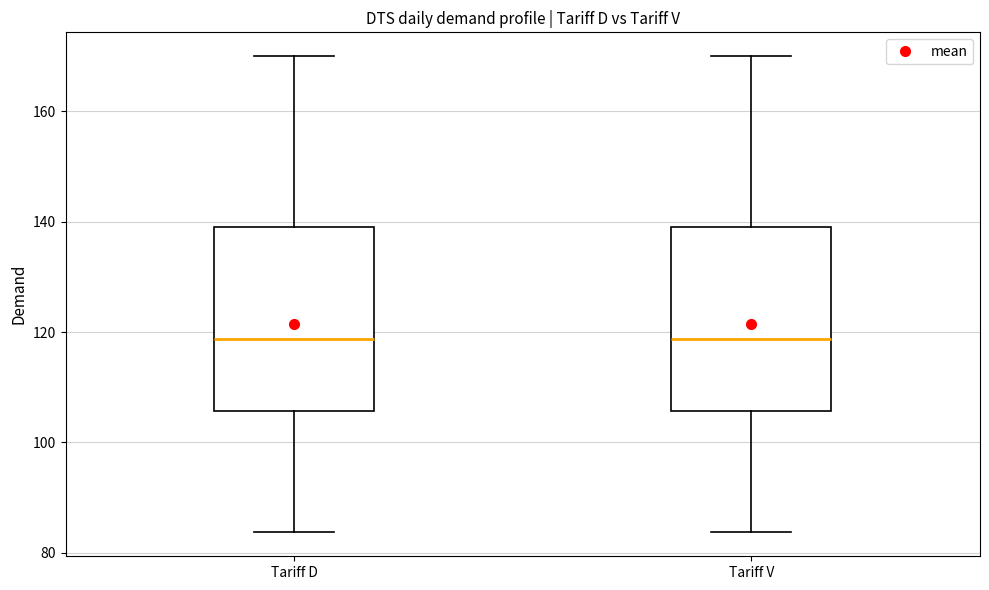

Reading left to right, read every box against the y-axis: the position of its median line, the range the box covers, and the ends of its whiskers. The values are not printed on the chart, so give them approximately, as read against the axis.

Tariff D: median 118, box 106 to 138, whiskers 84 to 170
Tariff V: median 118, box 106 to 138, whiskers 84 to 170